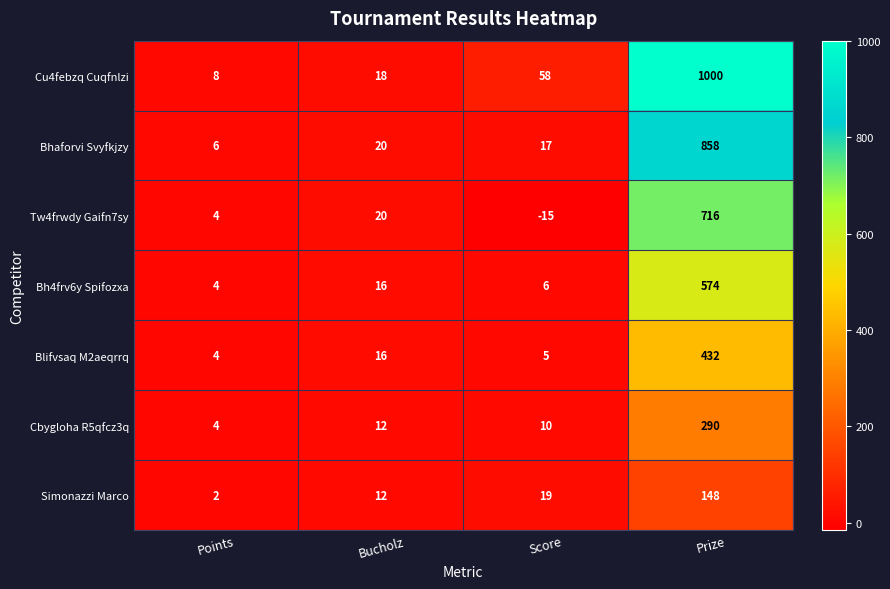

What is the difference between the Blifvsaq M2aeqrrq values at Points and Bucholz?

12